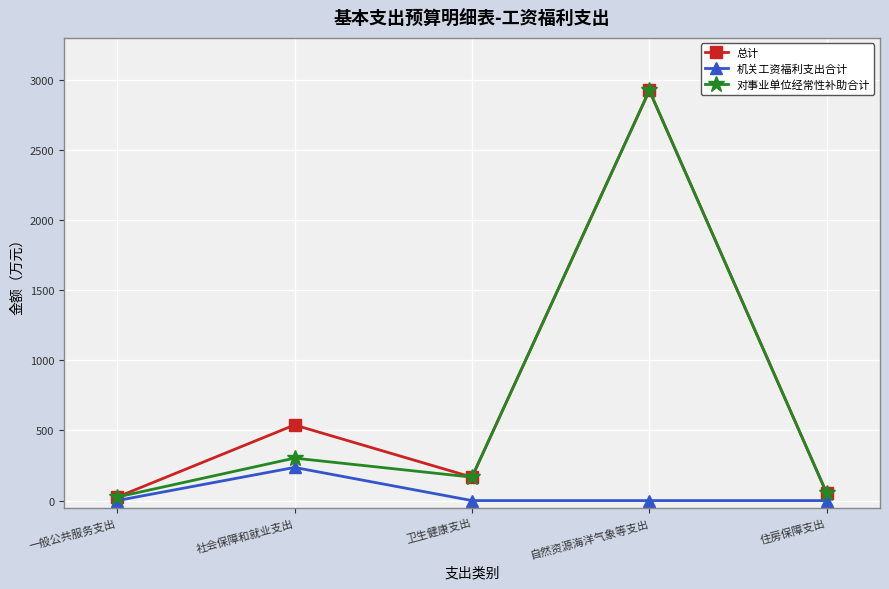

Between 社会保障和就业支出 and 自然资源海洋气象等支出, which series saw the biggest shift?

对事业单位经常性补助合计